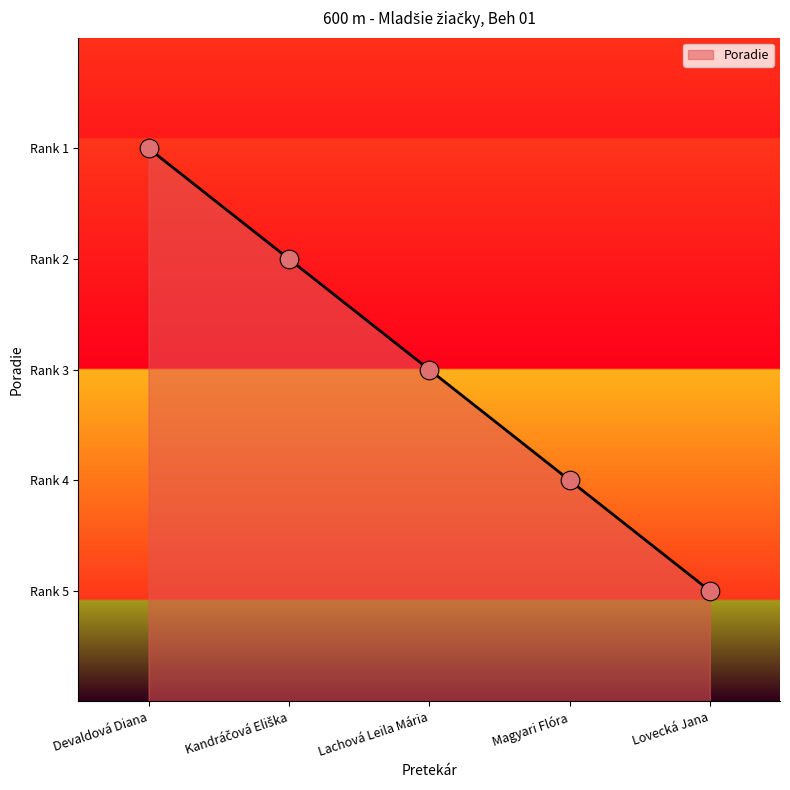

What is the change in value from Devaldová Diana to Lovecká Jana?

-4